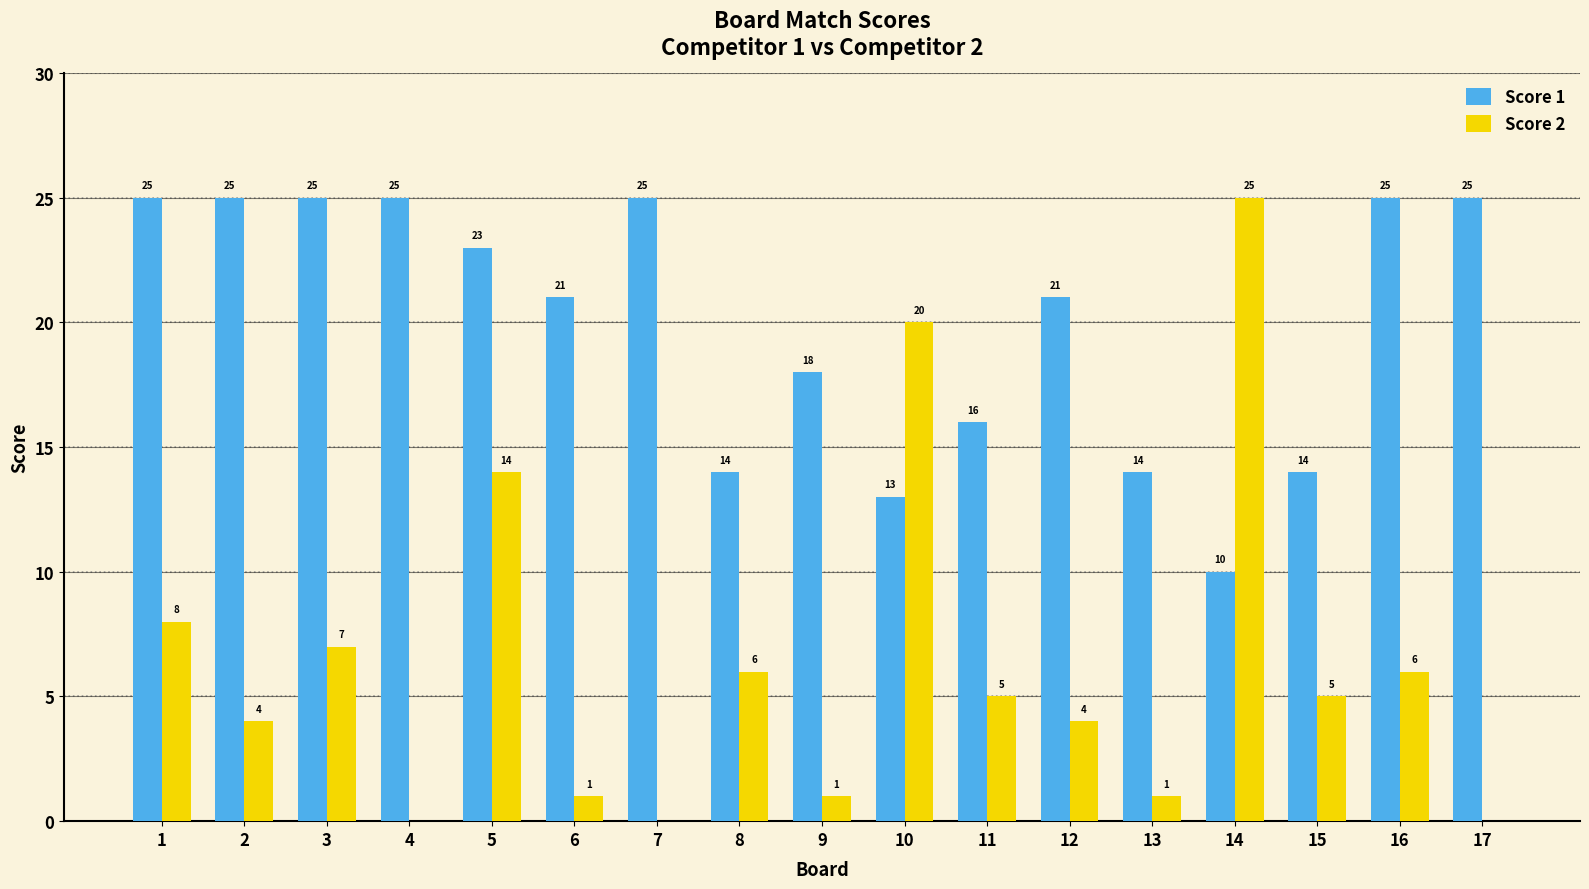

Reading left to right, list all the values displayed in this chart.

Score 1: 25	25	25	25	23	21	25	14	18	13	16	21	14	10	14	25	25
Score 2: 8	4	7	0	14	1	0	6	1	20	5	4	1	25	5	6	0